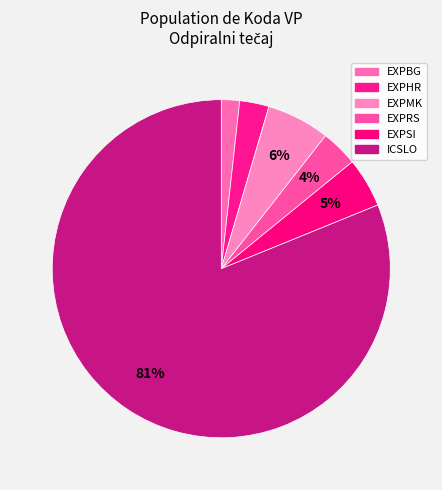

Which category has the smallest portion of the pie?

EXPBG